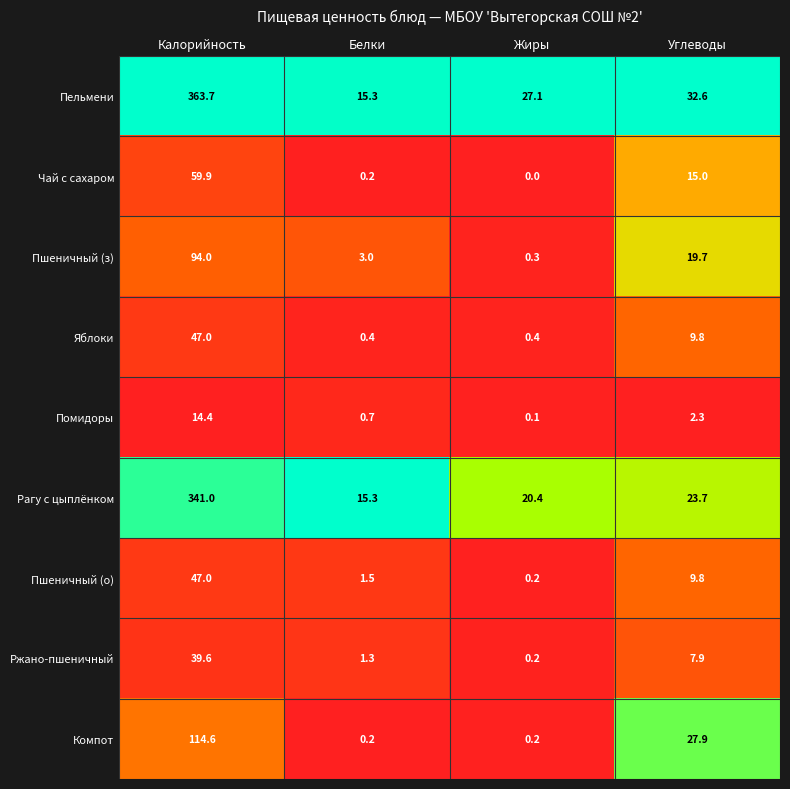

Which series has the widest spread of values?

Пельмени